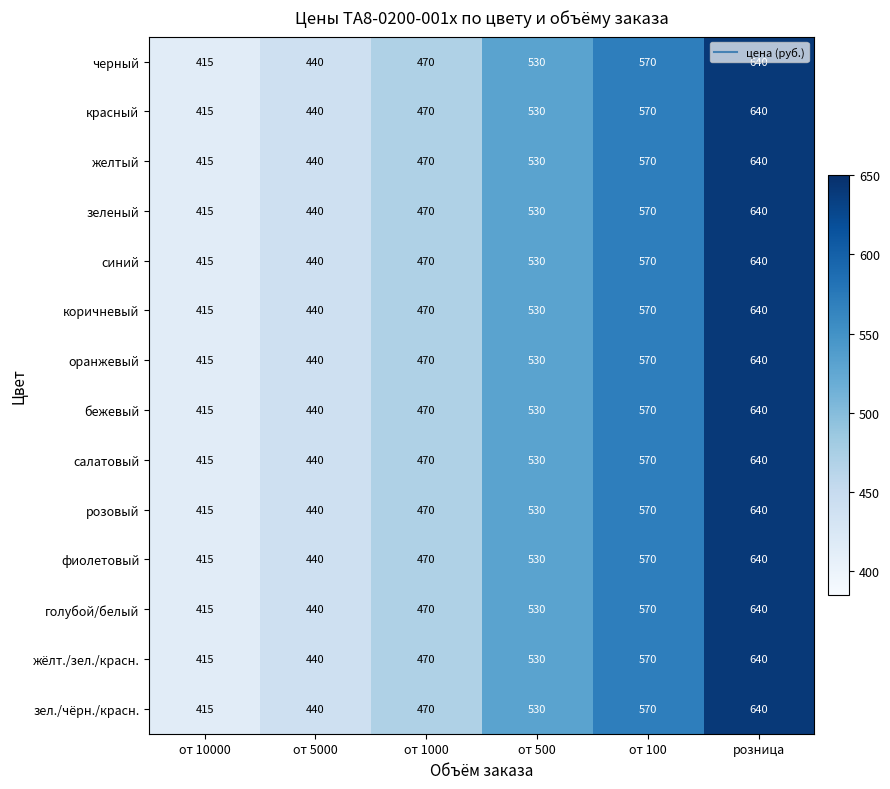

At which category is the sum across all series the highest?

розница